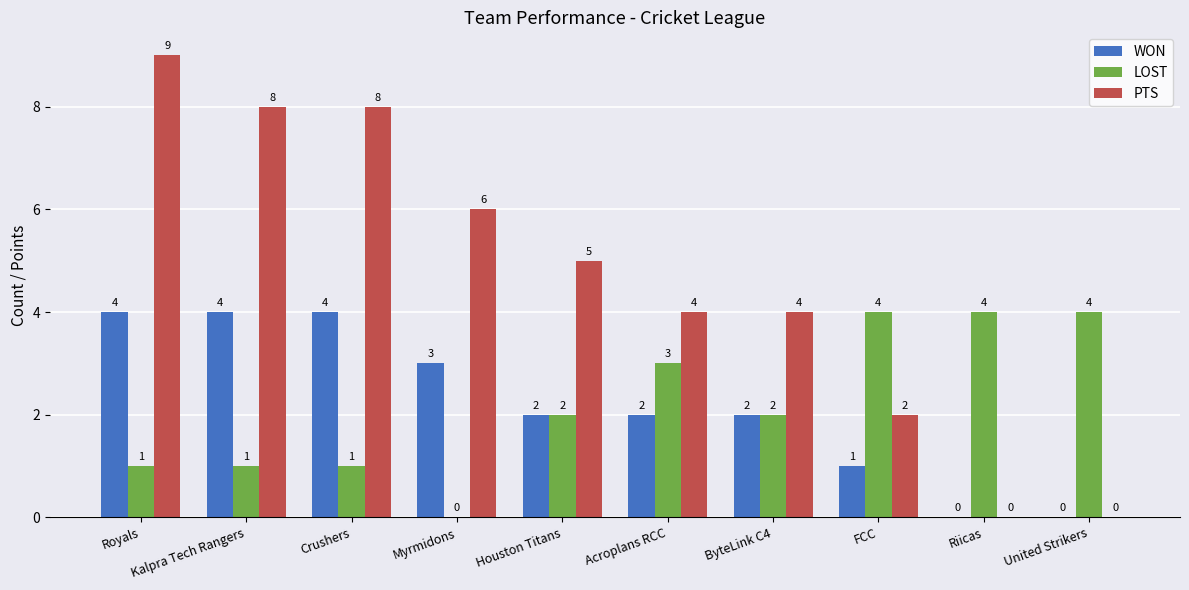

Between Crushers and Riicas, which series saw the biggest shift?

PTS